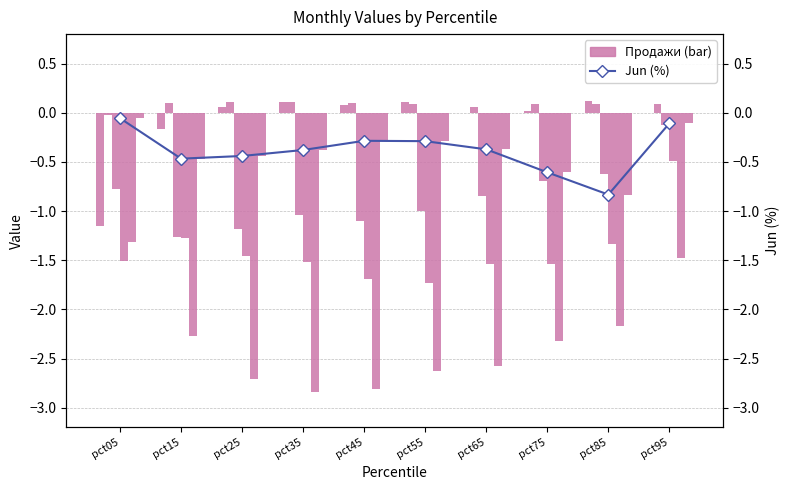

What is the sum of all Jan values?

-0.8